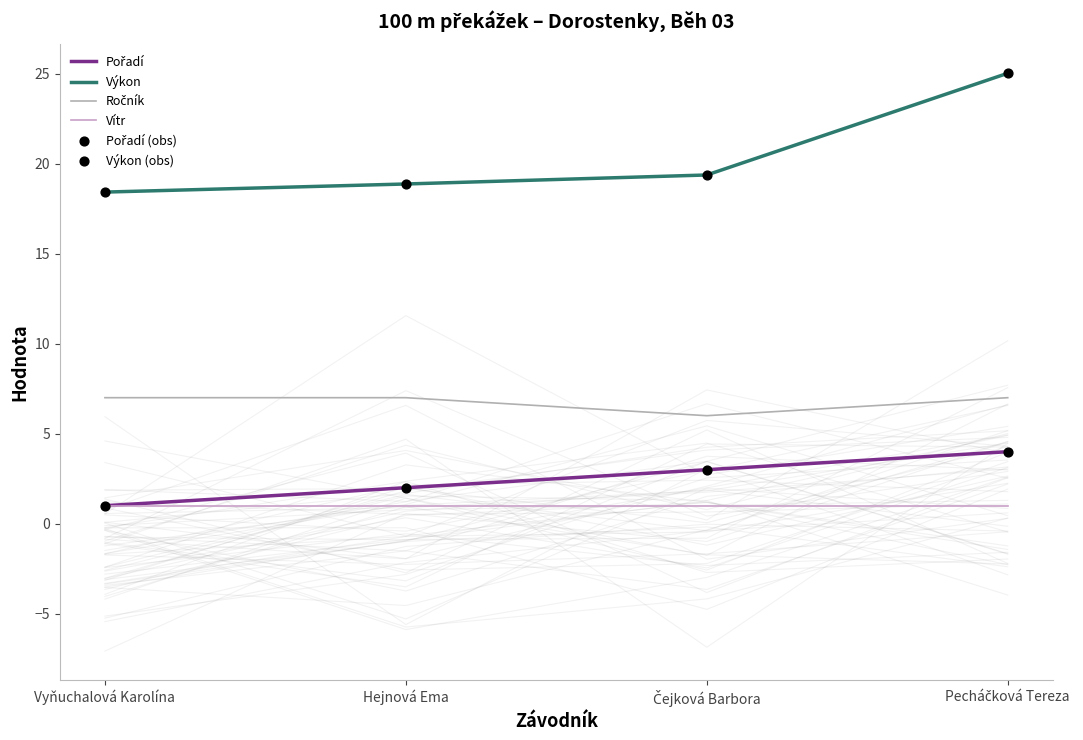

Which series has the largest total across all categories?

Výkon